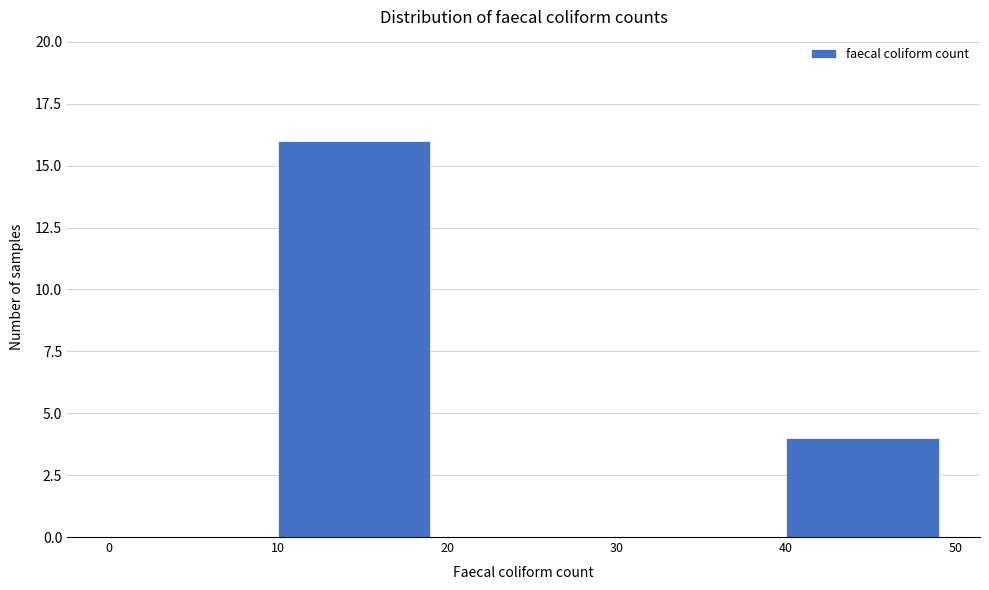

Reading left to right, list every bar in this chart as the range it spans on the x-axis followed by its height. The values are not printed on the chart, so give them approximately, as read against the axis.

0 to 10: 0
10 to 20: 16
20 to 30: 0
30 to 40: 0
40 to 50: 4